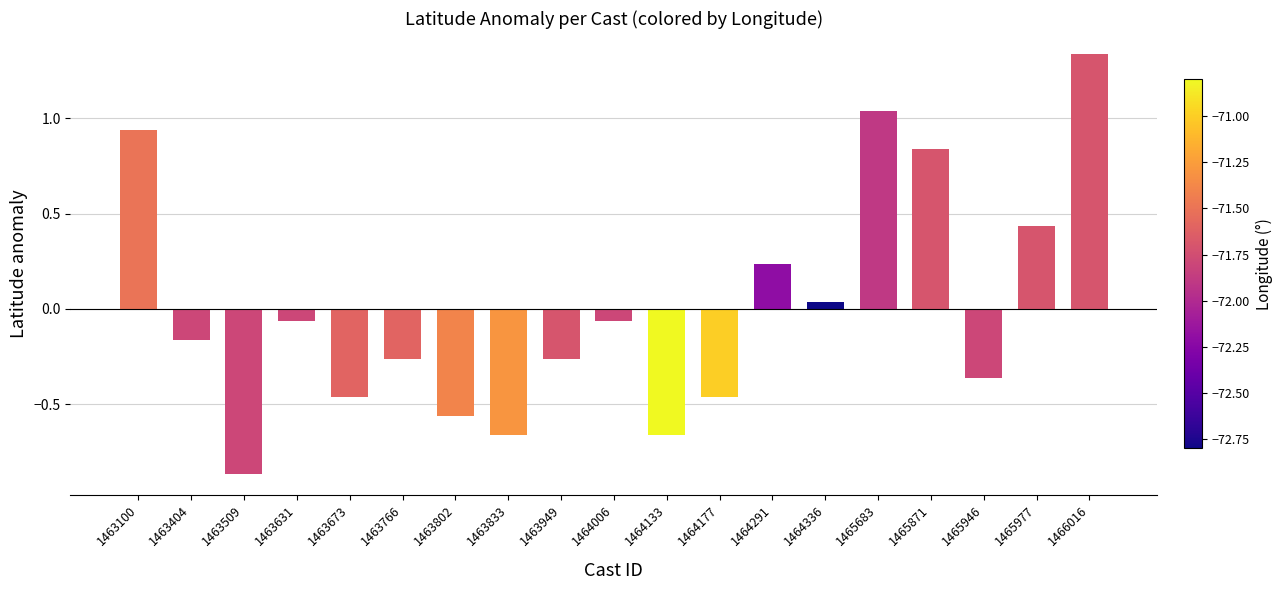

Where does the data first go above 0?

1463100